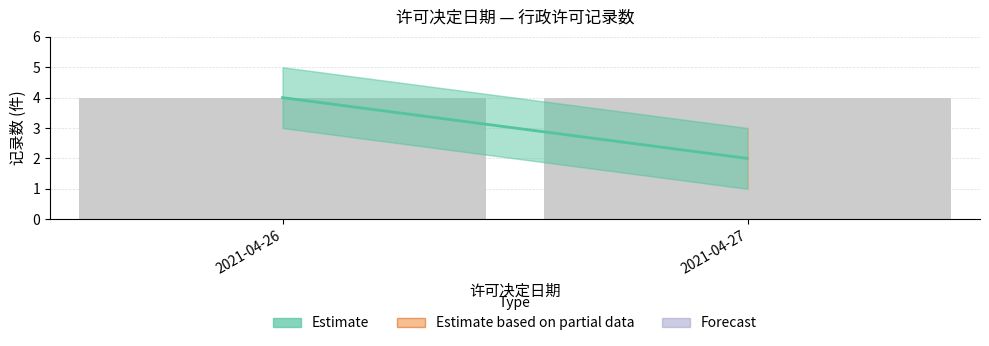

Count the values in the range 2 to 4.

2